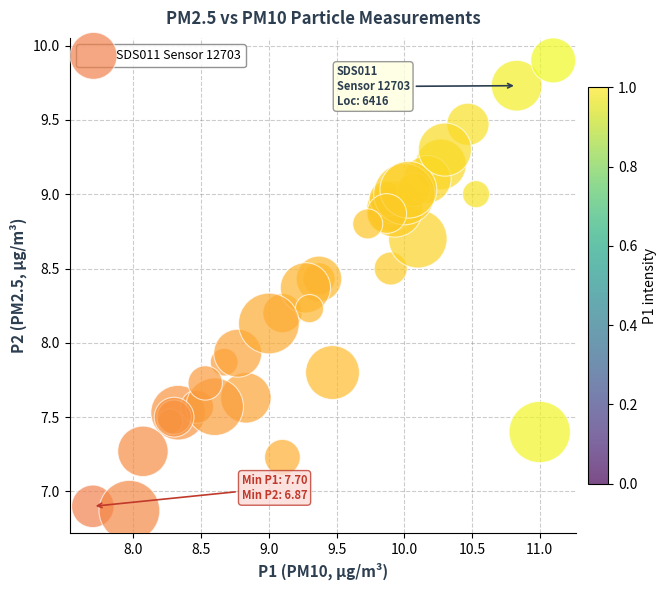

What Y value in the scatter plot is closest to 8?

7.9